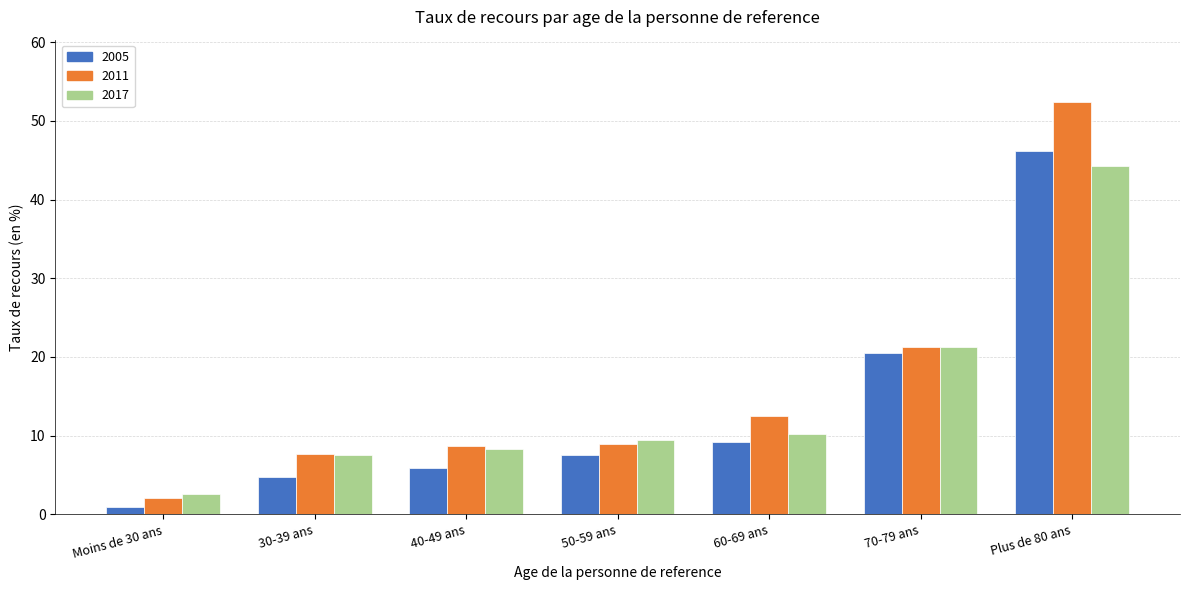

The value of 2011 at Moins de 30 ans is 2.0. True or false?

True